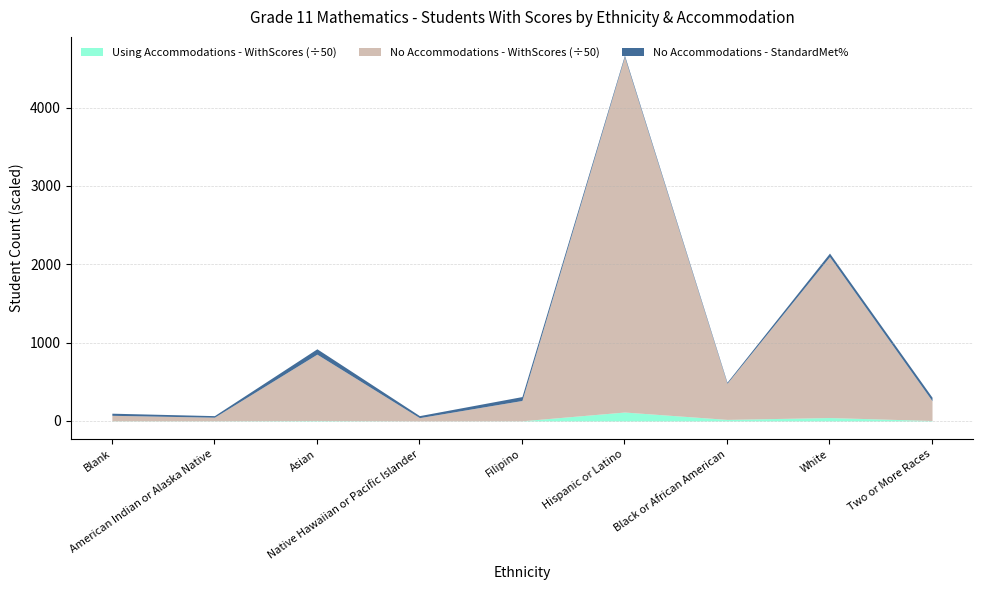

In No Accommodations - StandardMet, how many points are lower than both neighbors (excluding endpoints)?

3